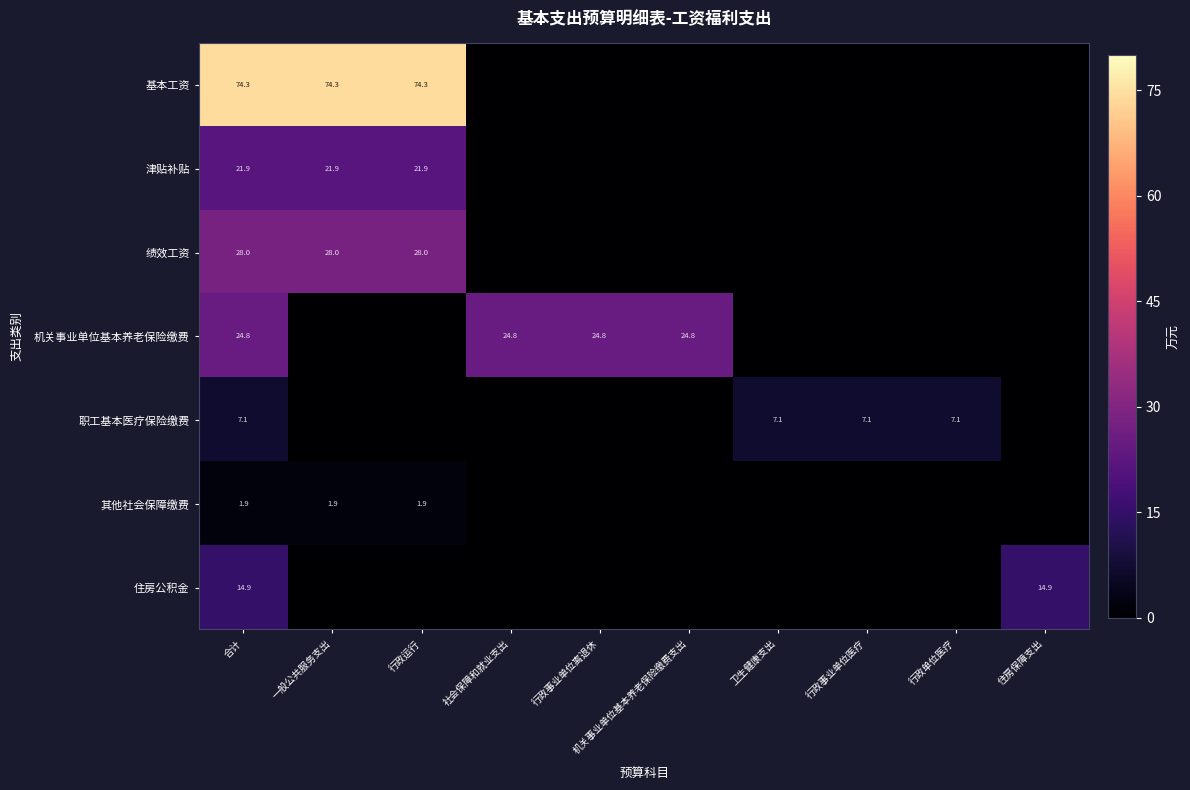

What is the total value across all series at 合计?

172.9